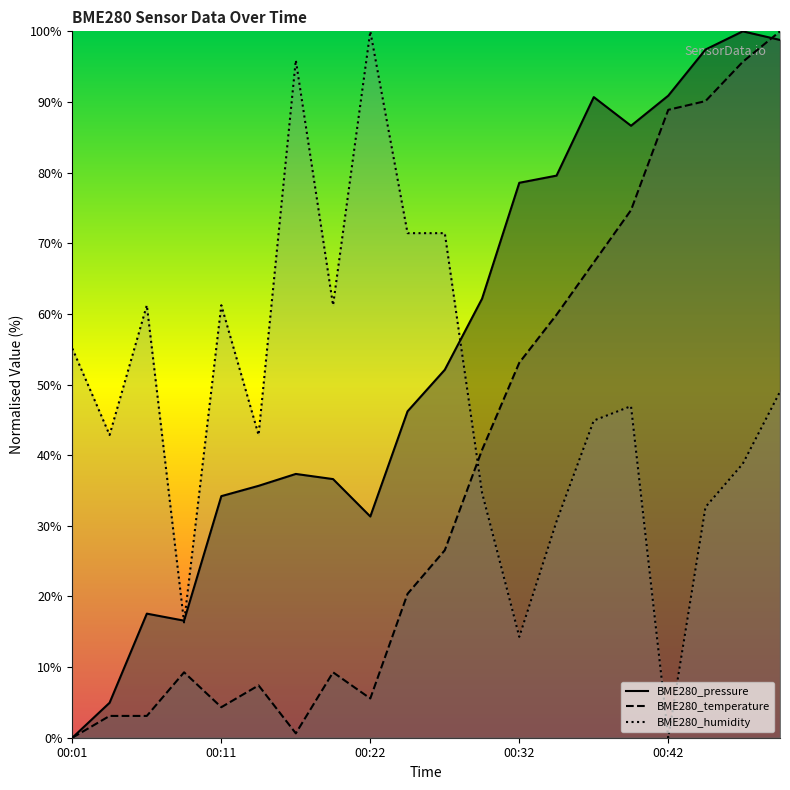

True or false: BME280_temperature has a value of 128.2 at 00:39.

False